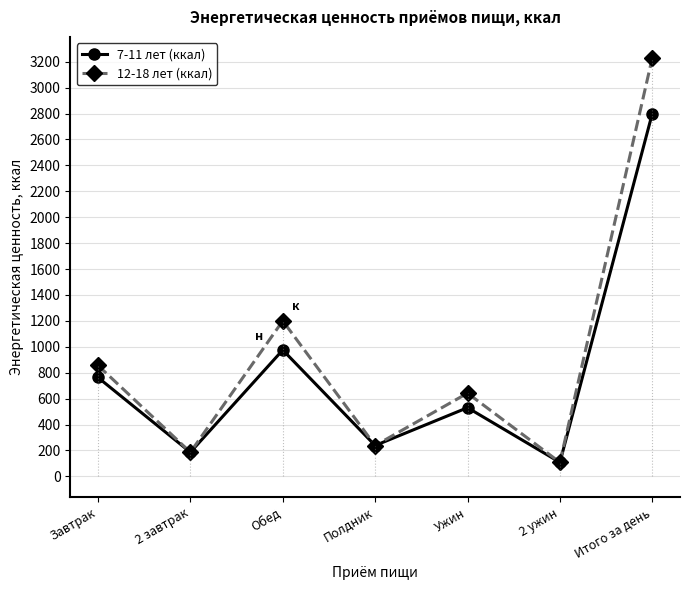

What is the highest value of the 12-18 лет (ккал) series?

3230